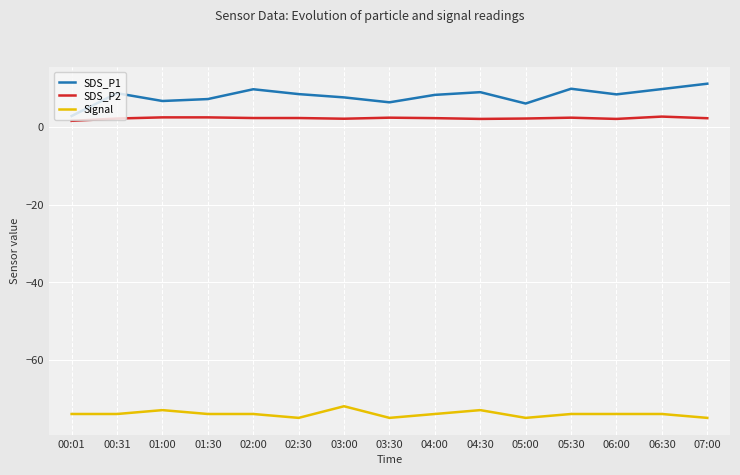

At 04:30, list the series in order from smallest to largest.

Signal, SDS_P2, SDS_P1